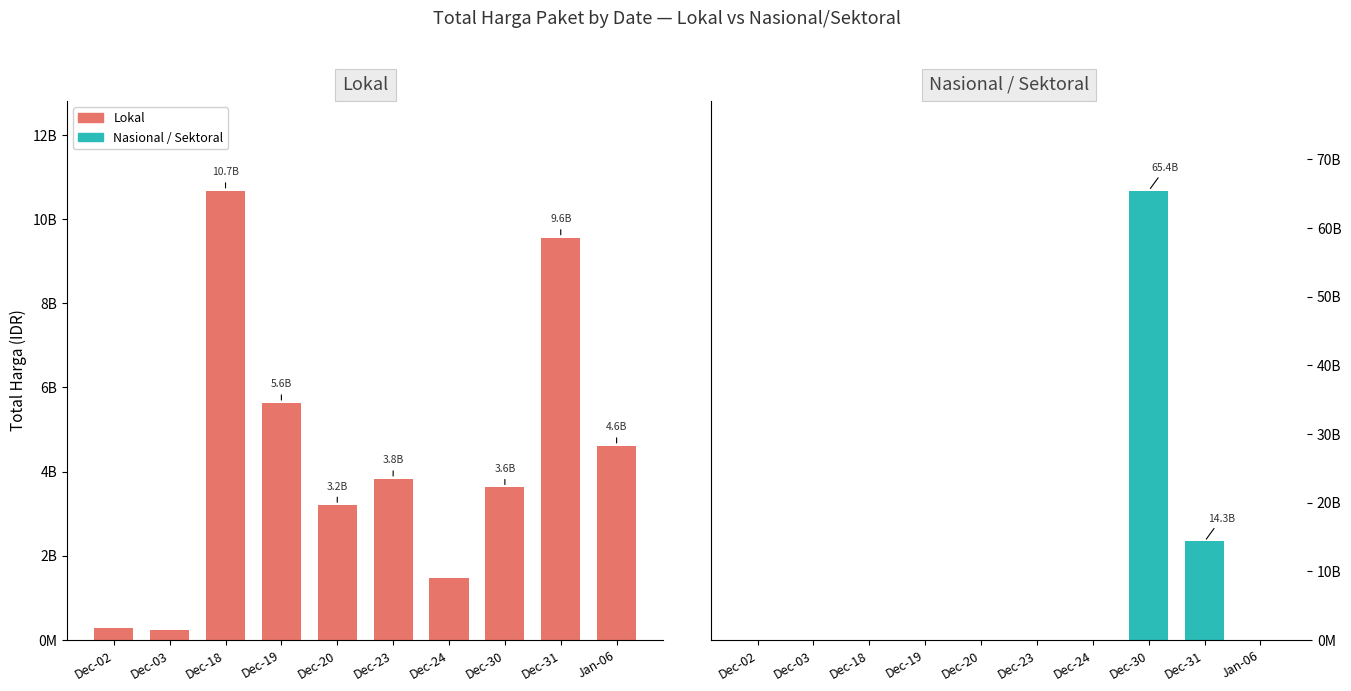

At how many categories does at least one series exceed 57153571992?

1